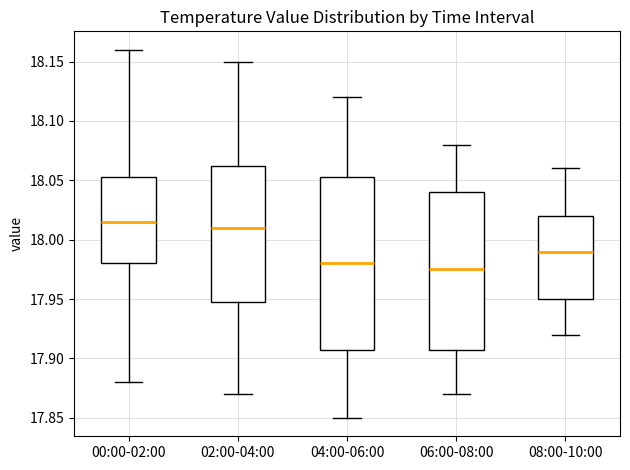

Which box is the tallest, from its lower edge to its upper edge?

04:00-06:00